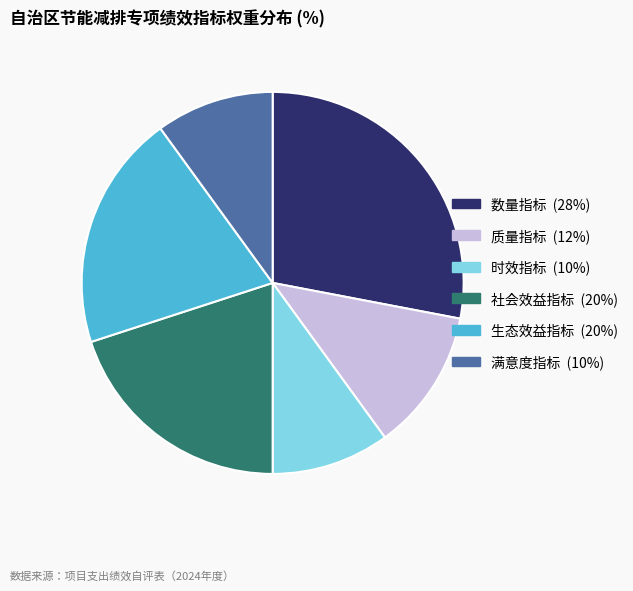

Do 时效指标 and 生态效益指标 together represent more than half of the pie?

No